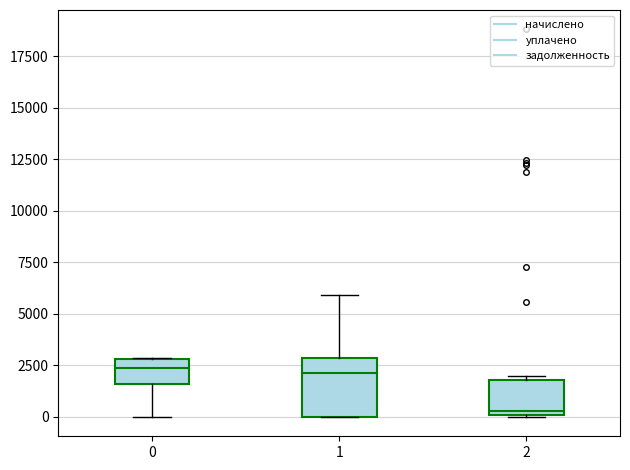

Where is the upper edge of the box at x = 2 on the y-axis? The values are not printed on the chart, so give them approximately, as read against the axis.

2000